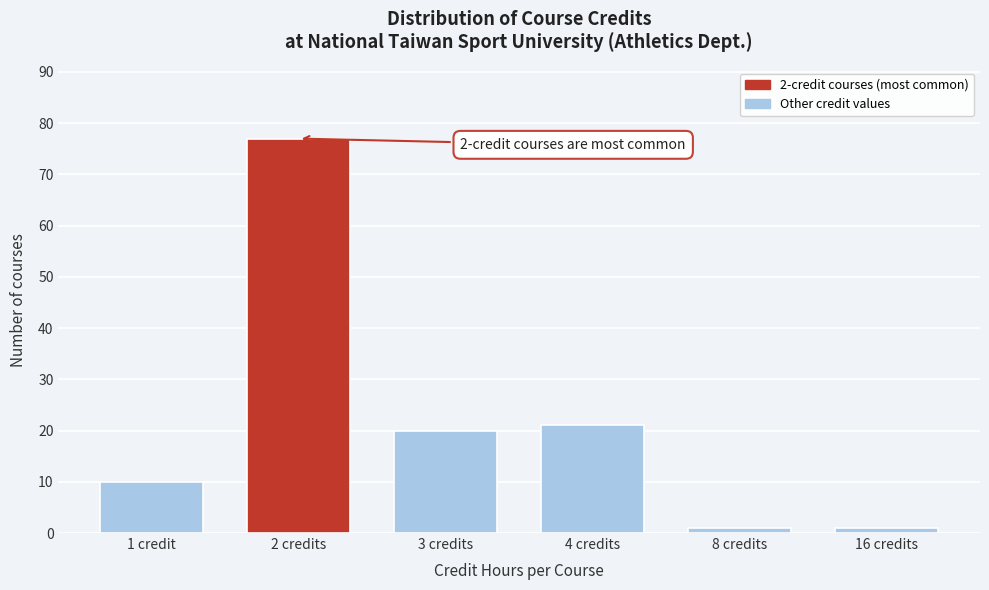

Reading right to left, transcribe all the data shown in this chart.

1	1	21	20	77	10